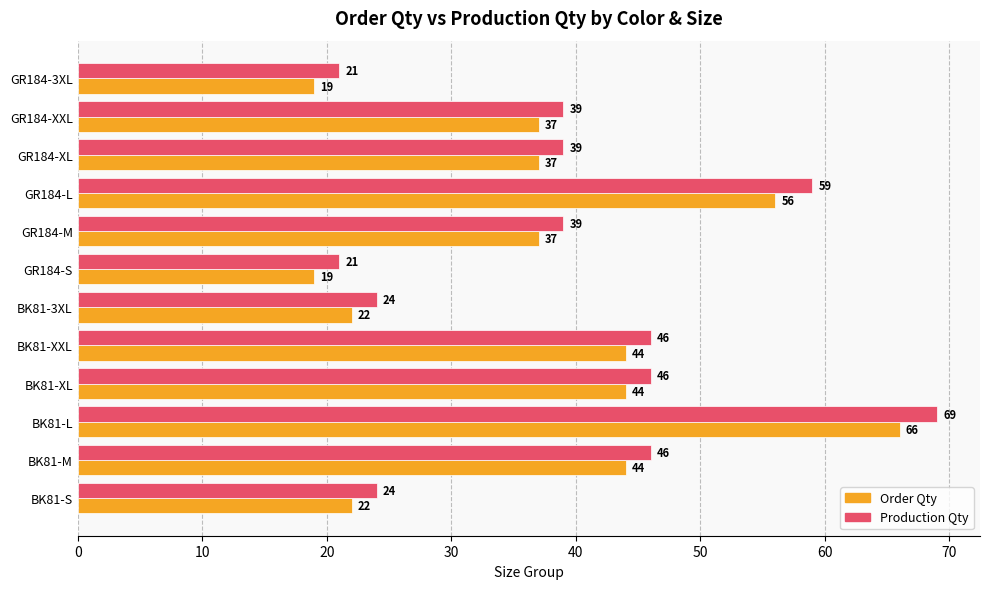

True or false: Order Qty has a value of 56 at GR184-L.

True